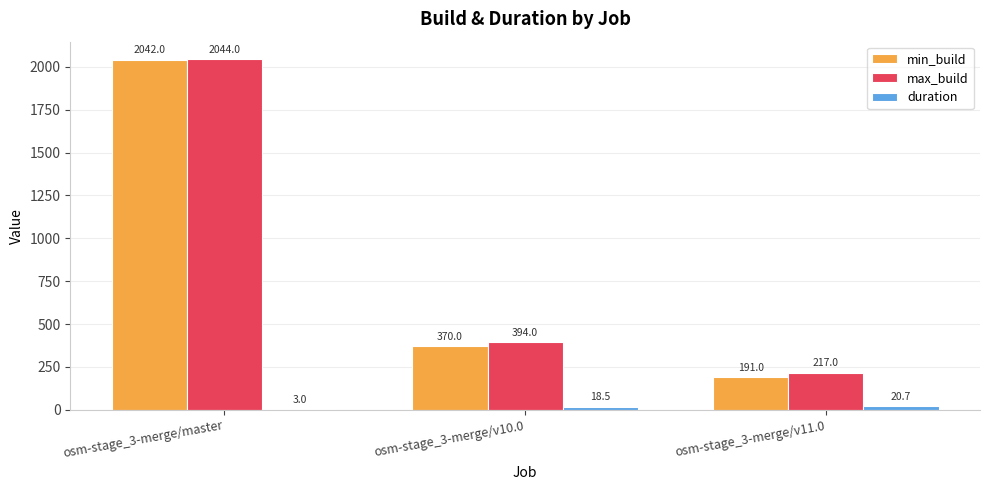

Which category has the highest value in the max_build series?

osm-stage_3-merge/master